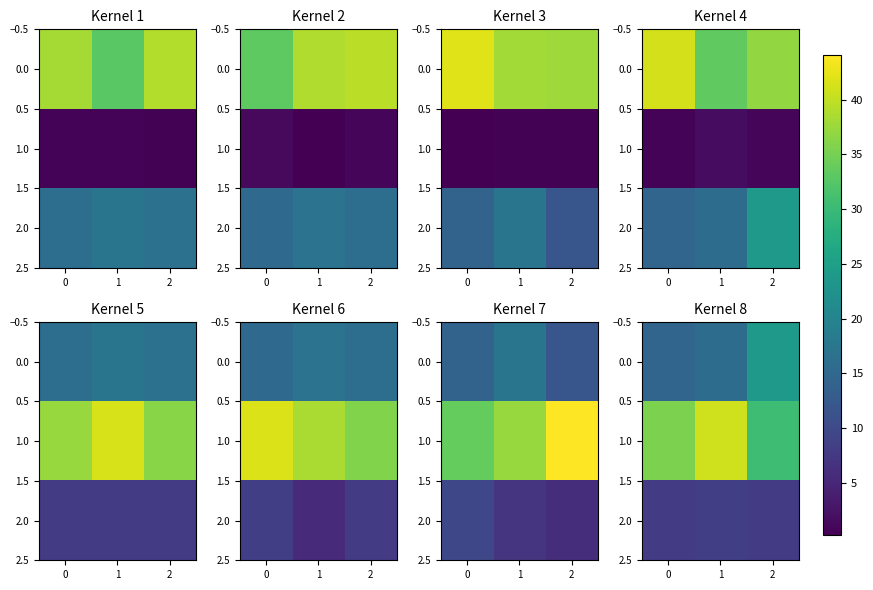

How many data points in 0.0 are less than 15?

1